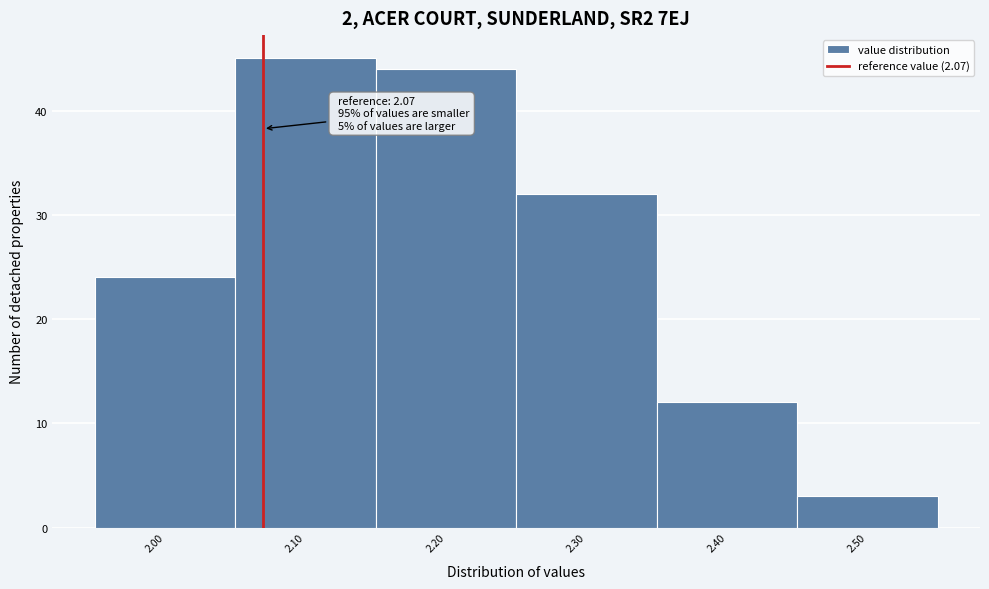

Which range on the x-axis has the tallest bar?

2.05 to 2.15